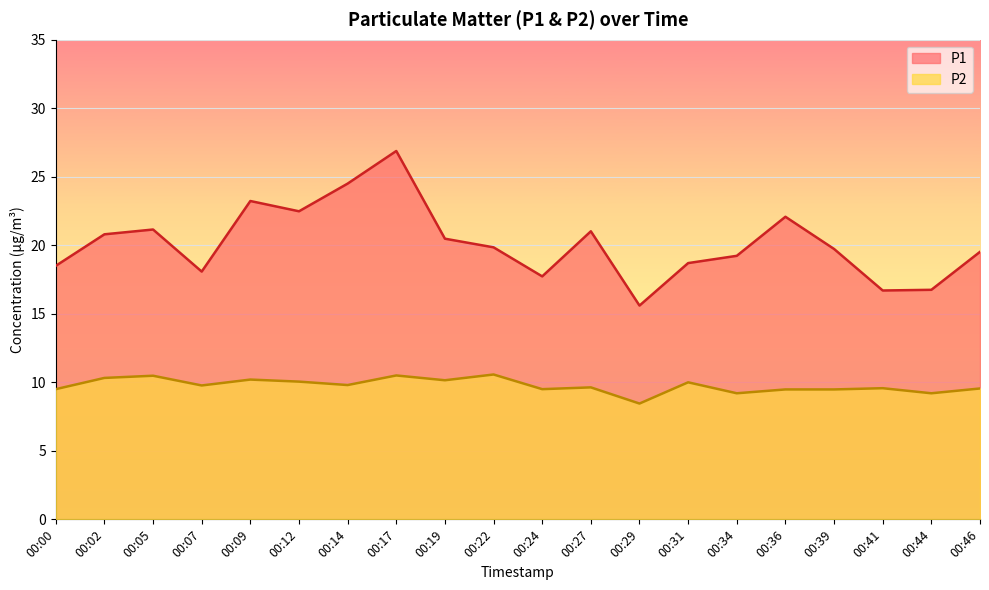

What is the approximate value of P2 at 00:39?

9.5